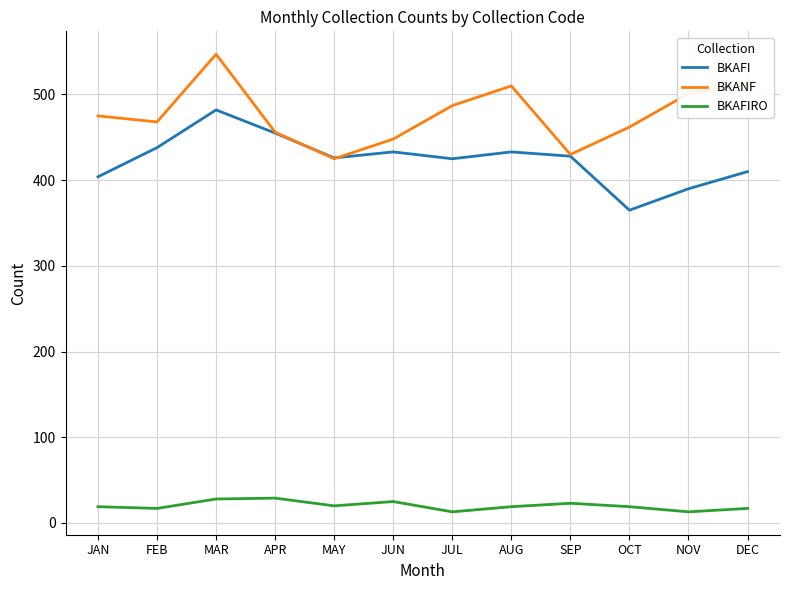

Does the chart display data point markers on the line(s)?

No